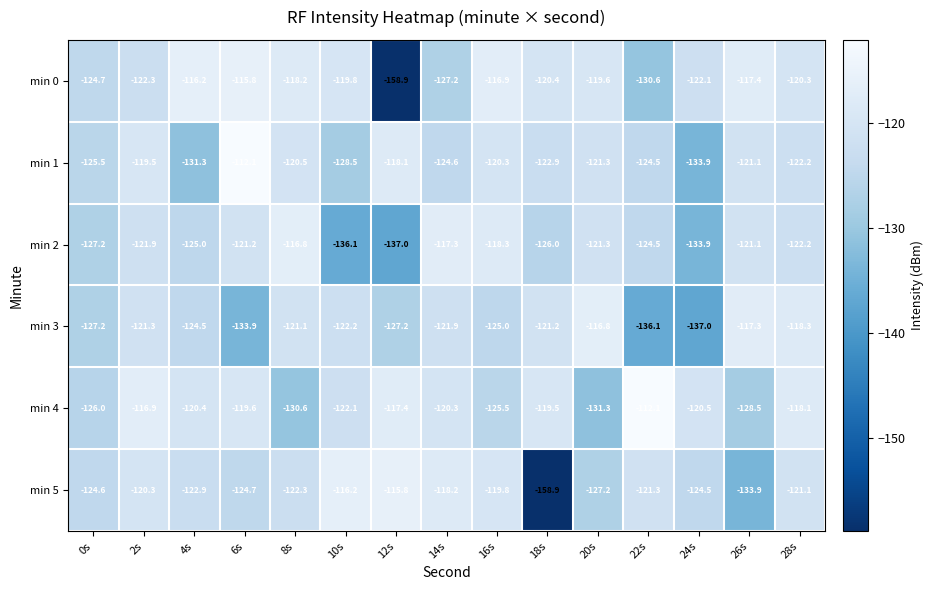

What is the lowest value of the min 3 series?

-137.0